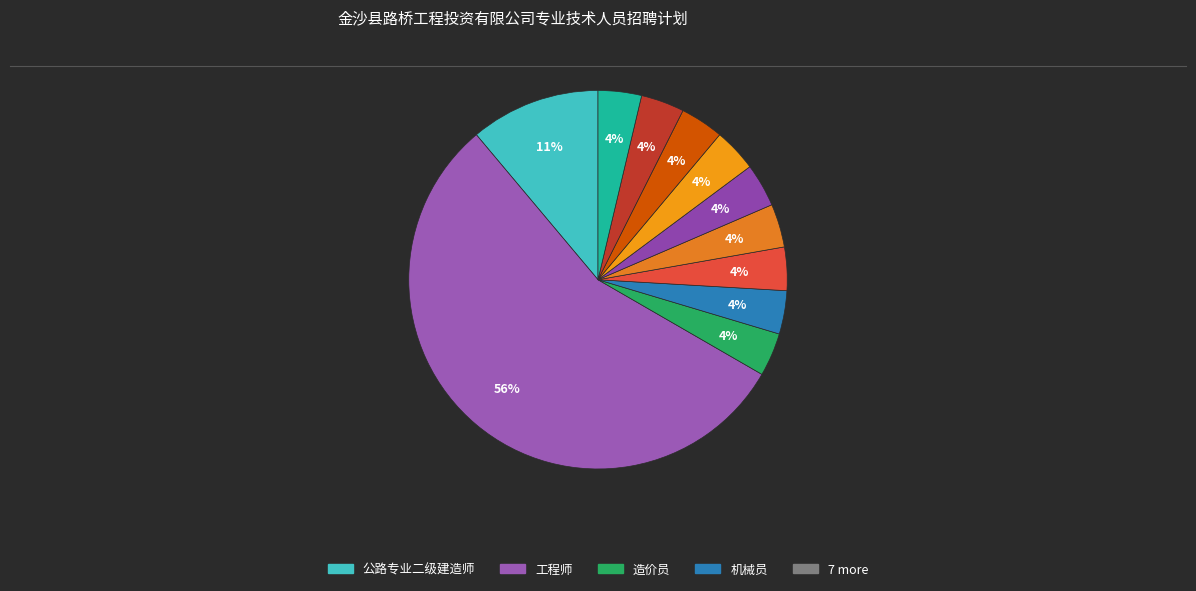

How many segments does this pie chart have?

11